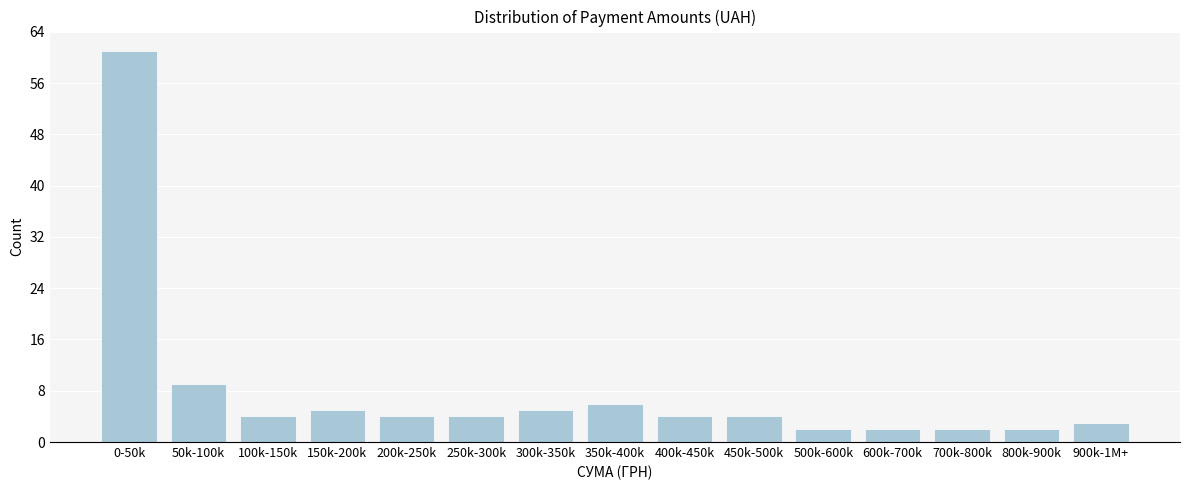

Reading left to right, extract all data points from this chart.

61	9	4	5	4	4	5	6	4	4	2	2	2	2	3